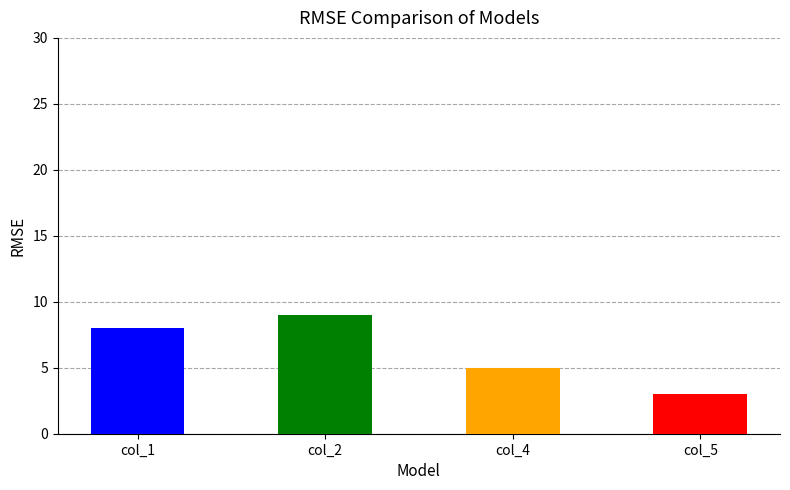

True or false: col_4 has a value of 4 at 6.

False